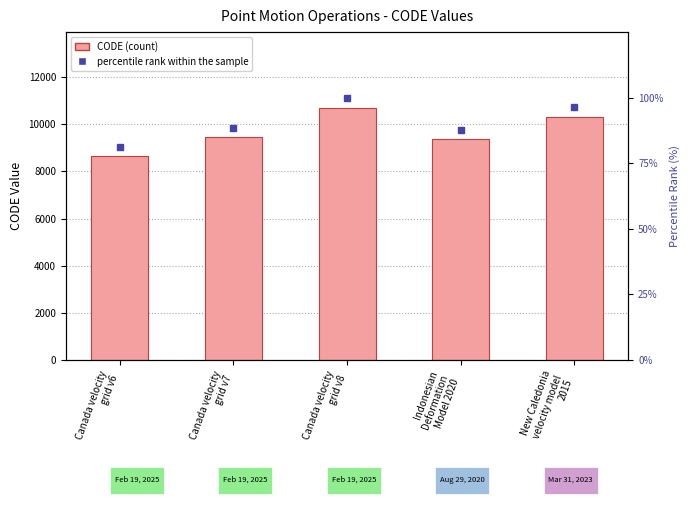

What is the difference between the CODE values at Canada velocity
grid v8 and Indonesian
Deformation
Model 2020?

1332.0